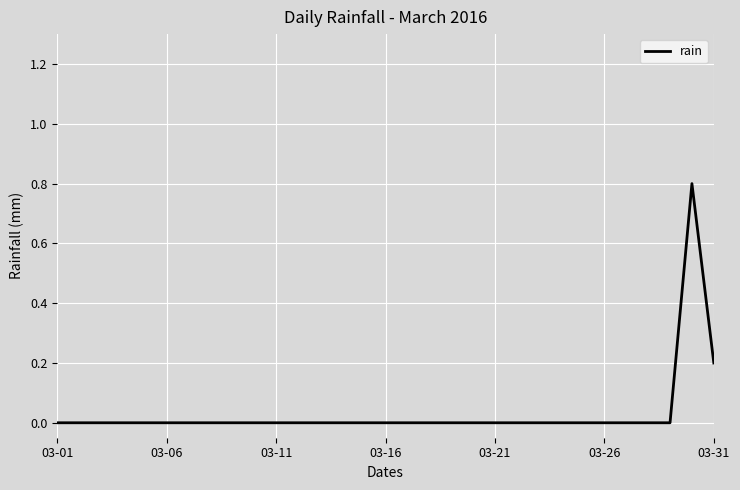

What is the maximum value shown in the chart?

0.8